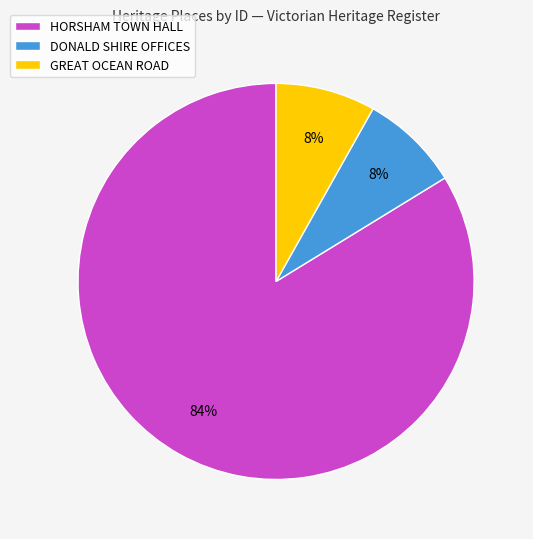

Which has a higher value, DONALD SHIRE OFFICES or HORSHAM TOWN HALL?

HORSHAM TOWN HALL